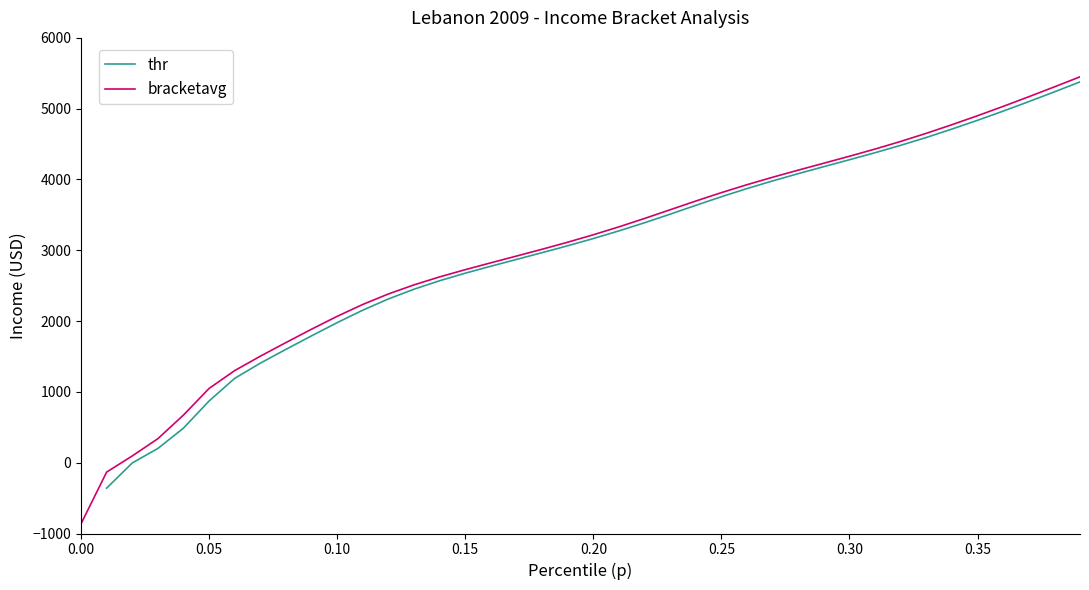

The value of bracketavg at 0.05 is 1671.3. True or false?

False